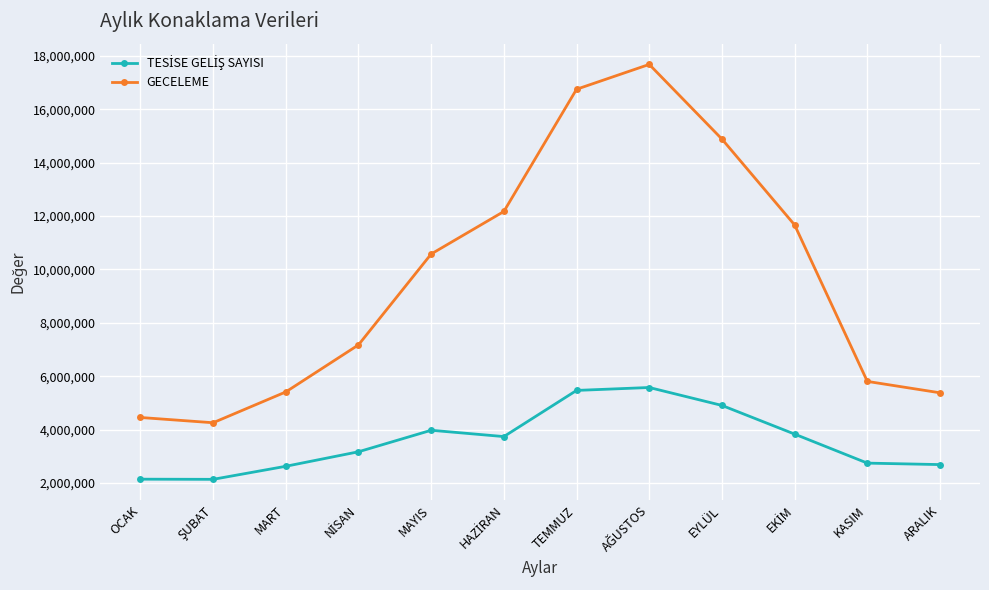

Which series has the widest spread of values?

GECELEME